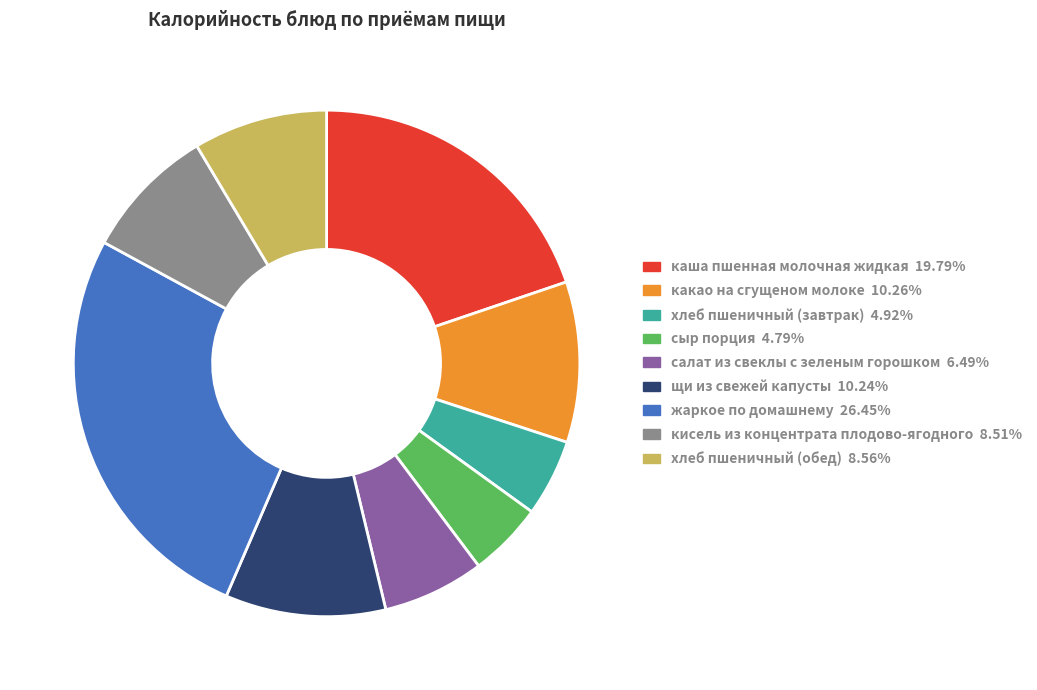

Which slice is the largest?

жаркое по домашнему